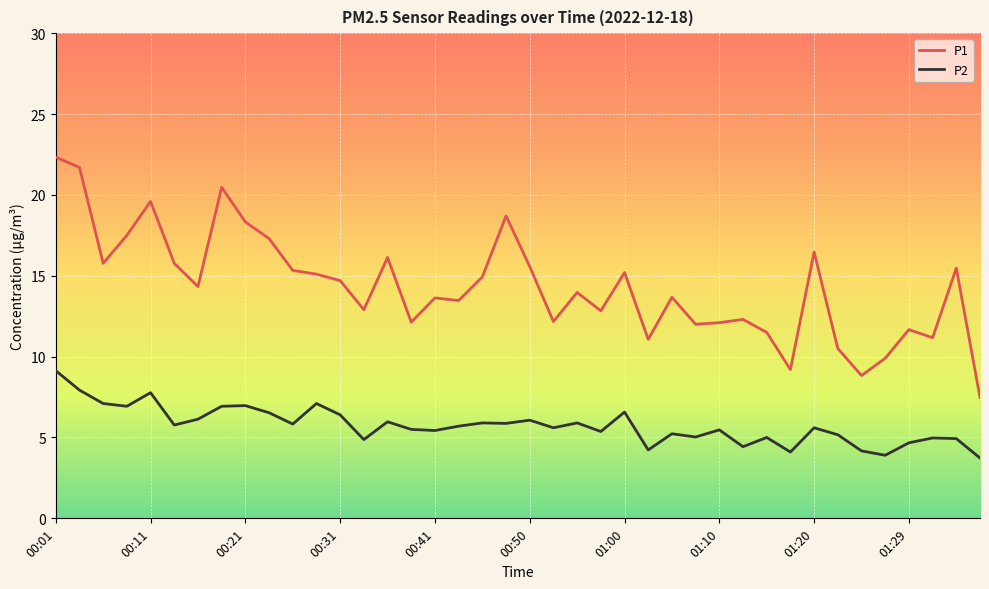

In P1, how many points are higher than both neighbors (excluding endpoints)?

12